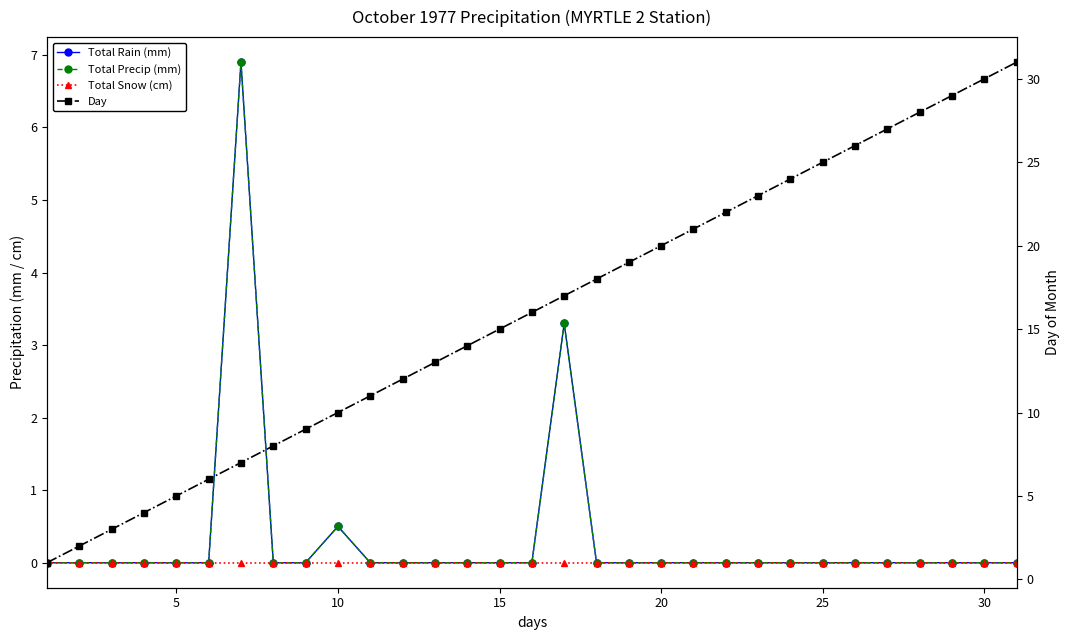

True or false: Total Snow (cm) has a value of 0.0 at 10.

True